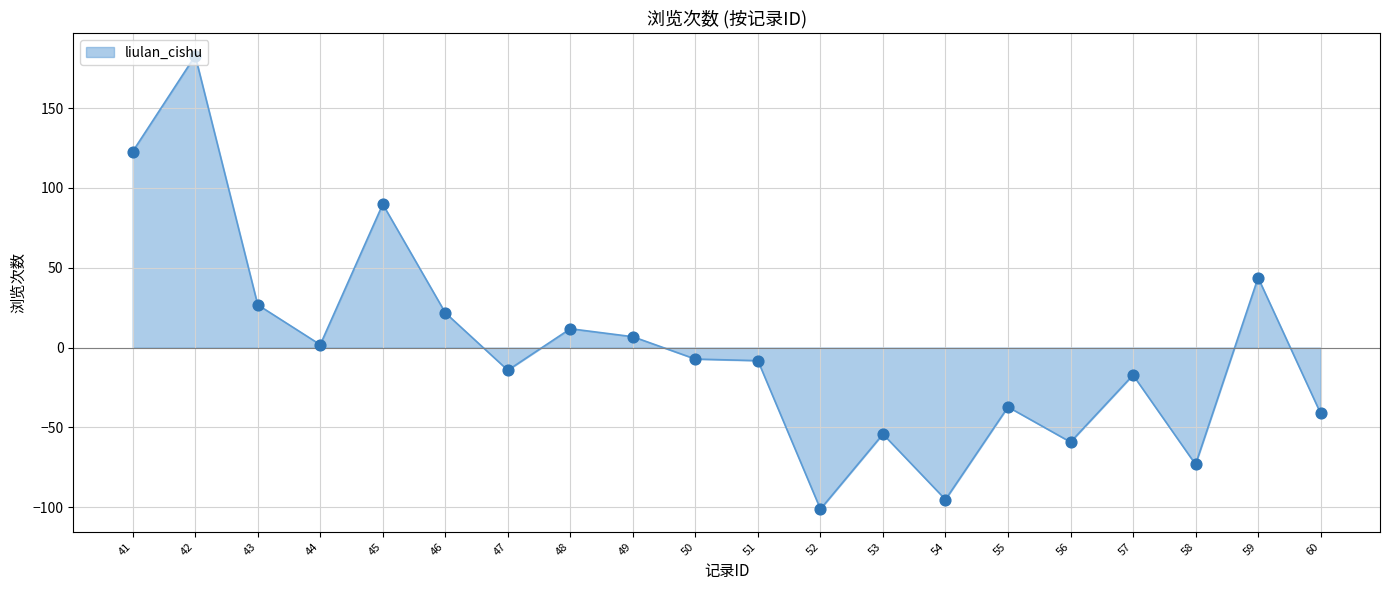

What is the ratio of the value at 43 to the value at 49?

3.9